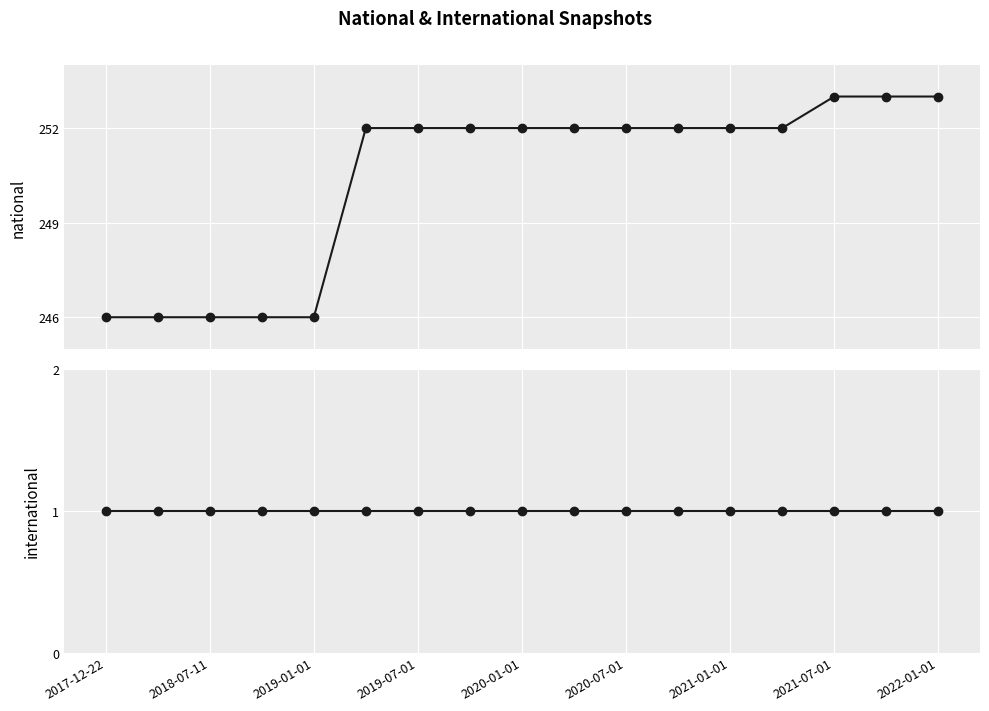

True or false: international has a value of 1 at 2019-07-01.

False